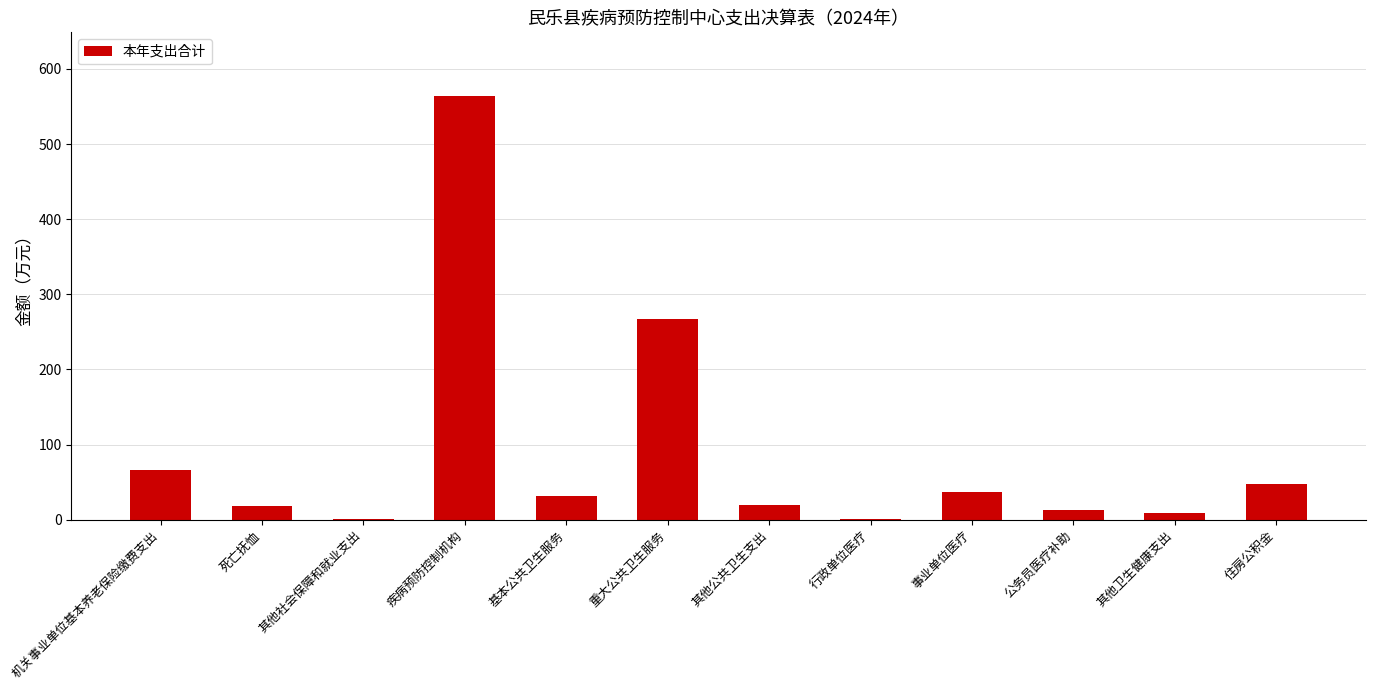

Read the value at 机关事业单位基本养老保险缴费支出.

66.4